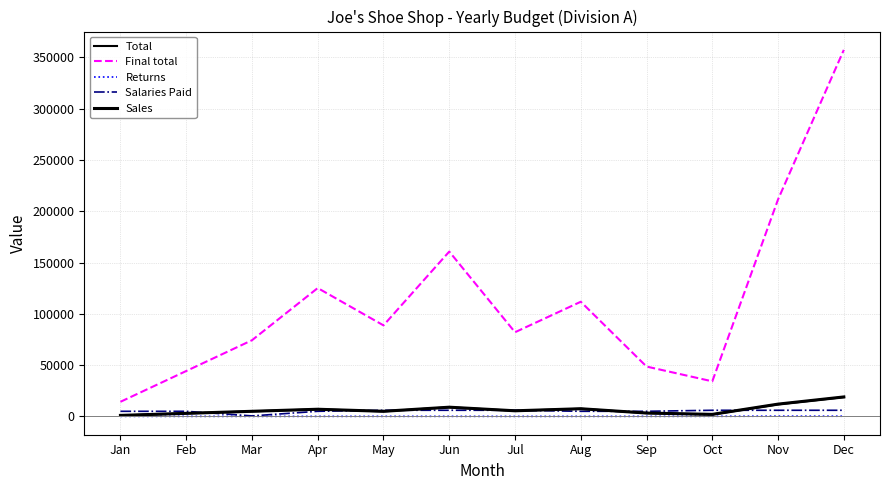

What is the difference between the maximum and minimum values in the Total series?

17850